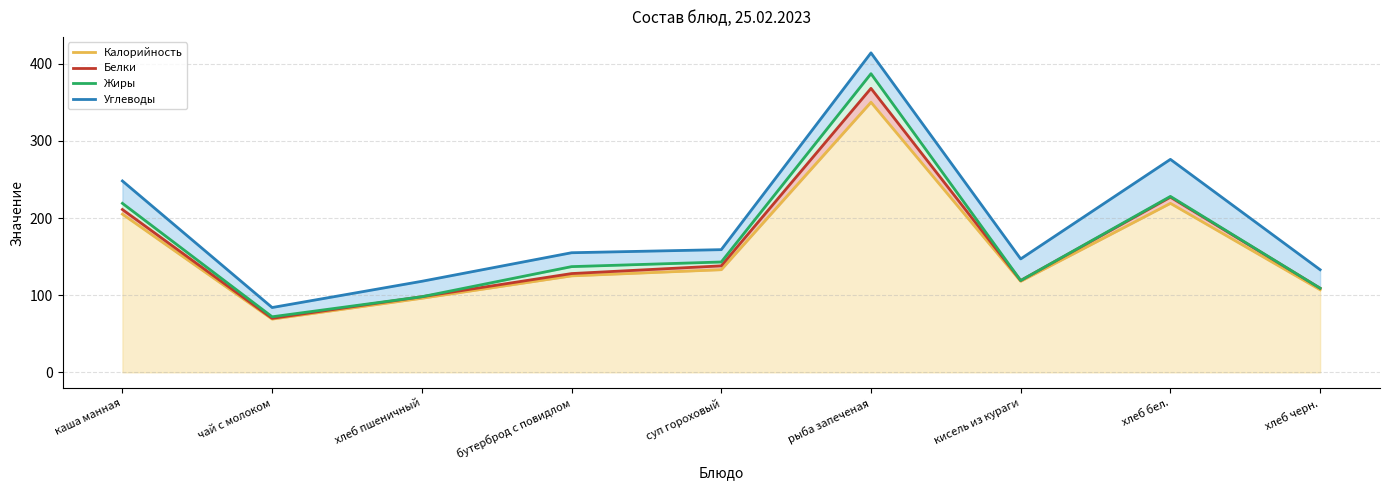

What is the total value across all series at суп гороховый?

573